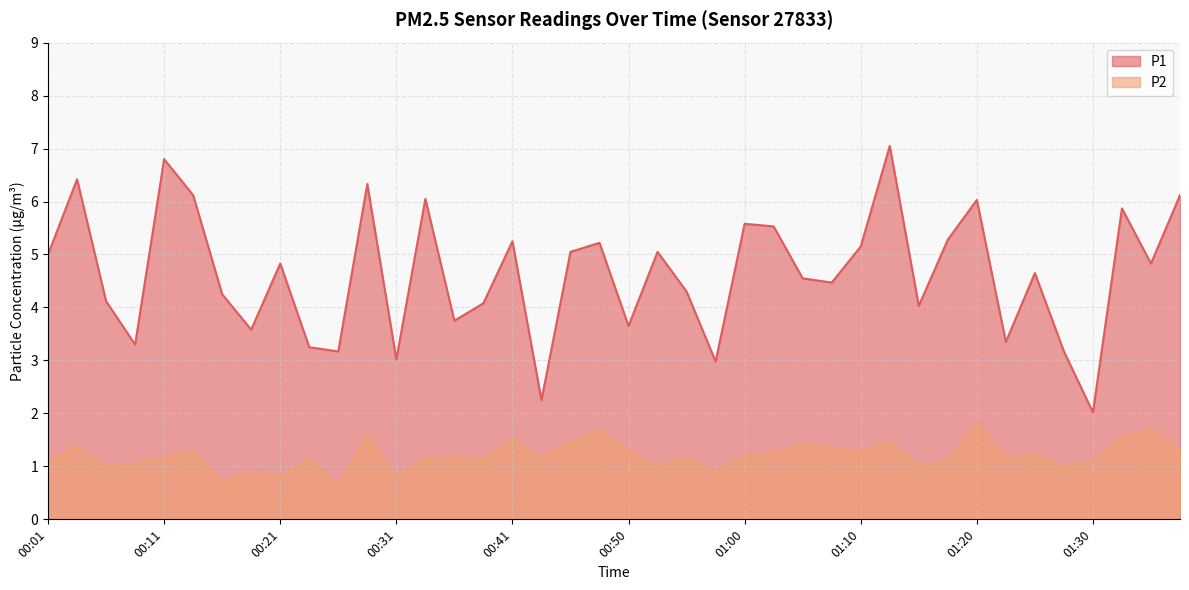

In P2, how many points are higher than both neighbors (excluding endpoints)?

14